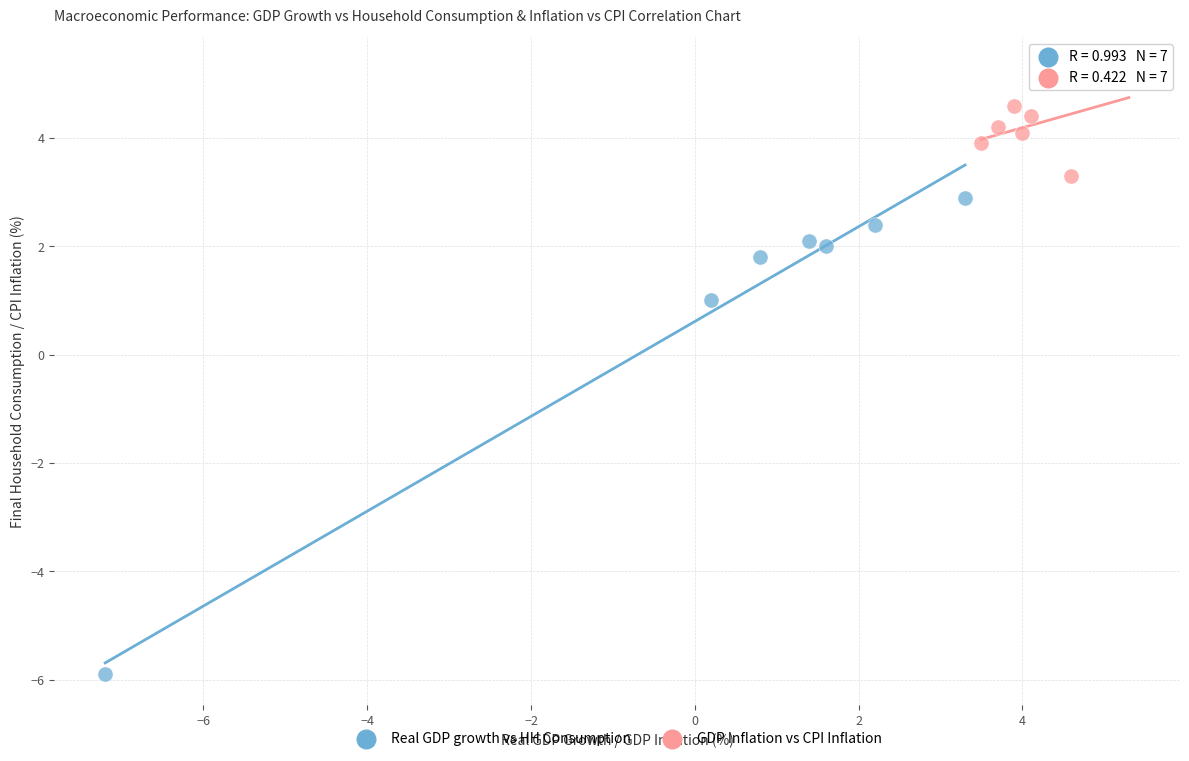

Which series reaches the minimum Y coordinate?

Real GDP growth vs HH Consumption